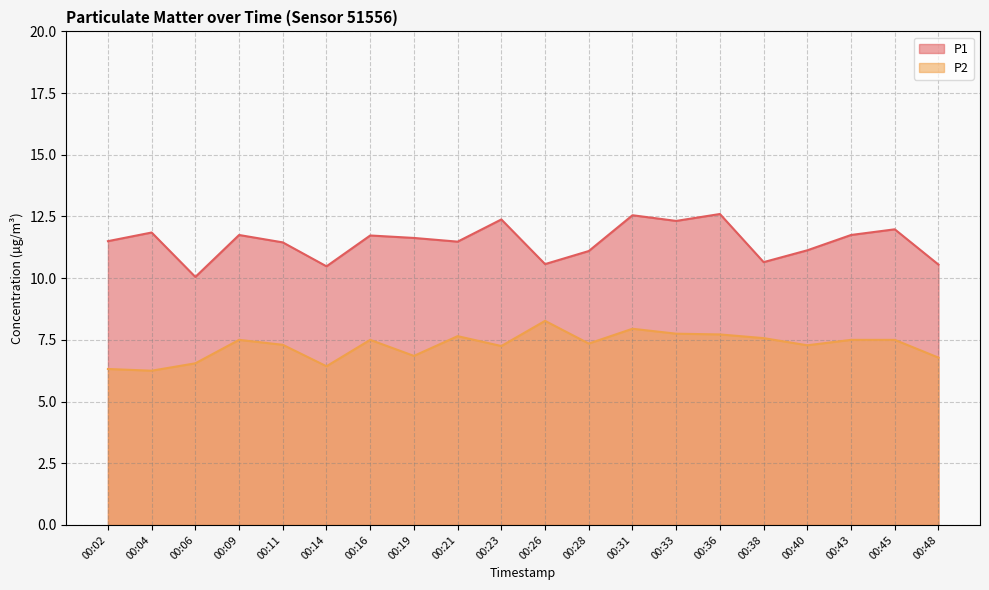

The value of P1 at 00:09 is 11.8. True or false?

True